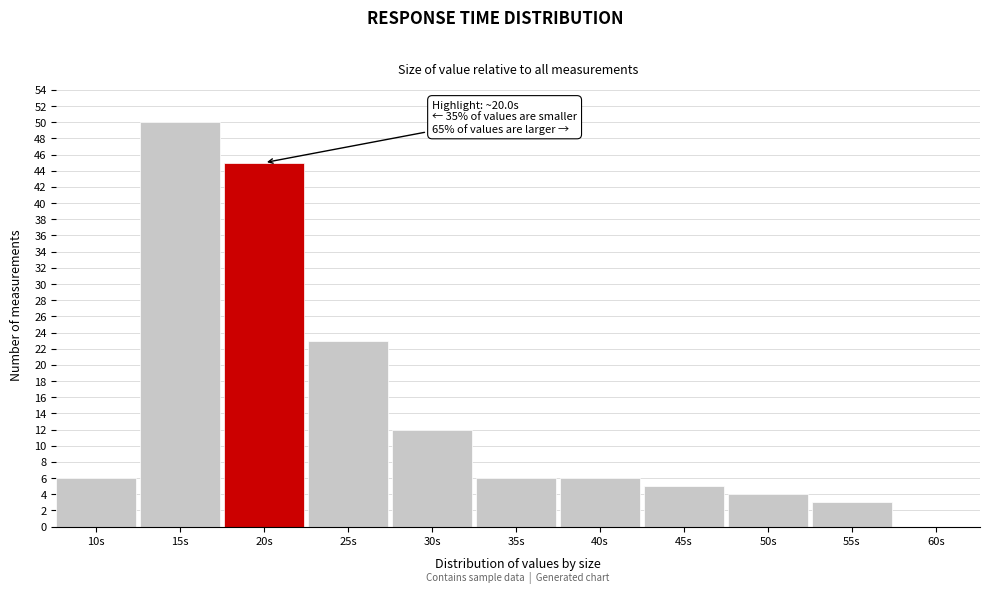

Reading left to right, list all the values displayed in this chart.

10s=6	15s=50	20s=45	25s=23	30s=12	35s=6	40s=6	45s=5	50s=4	55s=3	60s=0